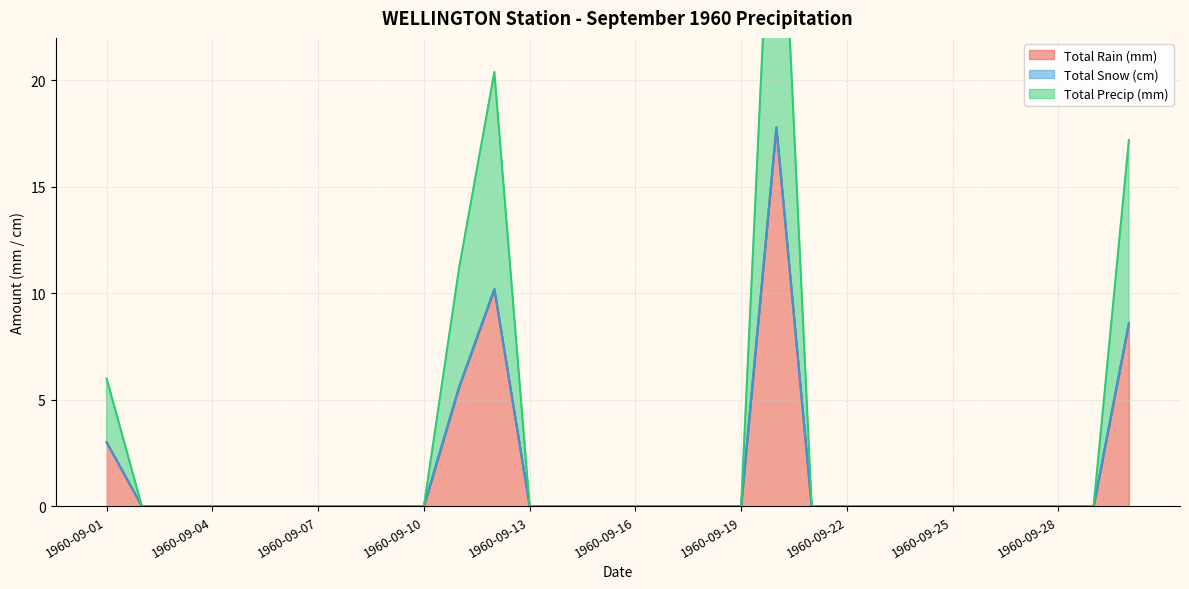

How many interior local peaks does the Total Precip (mm) series have?

2